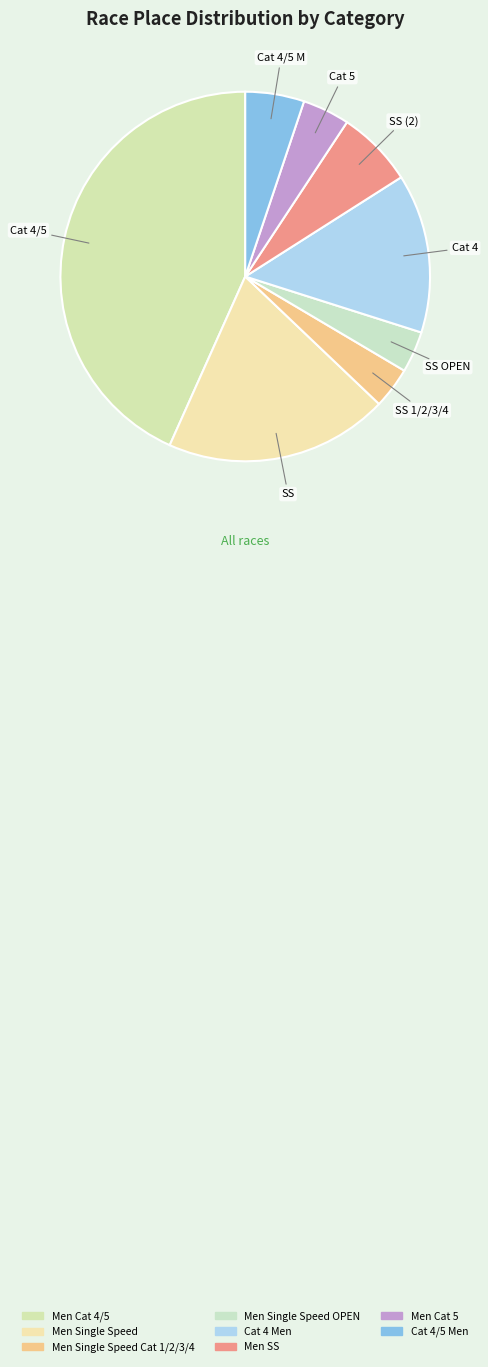

Count the number of slices in the pie.

8